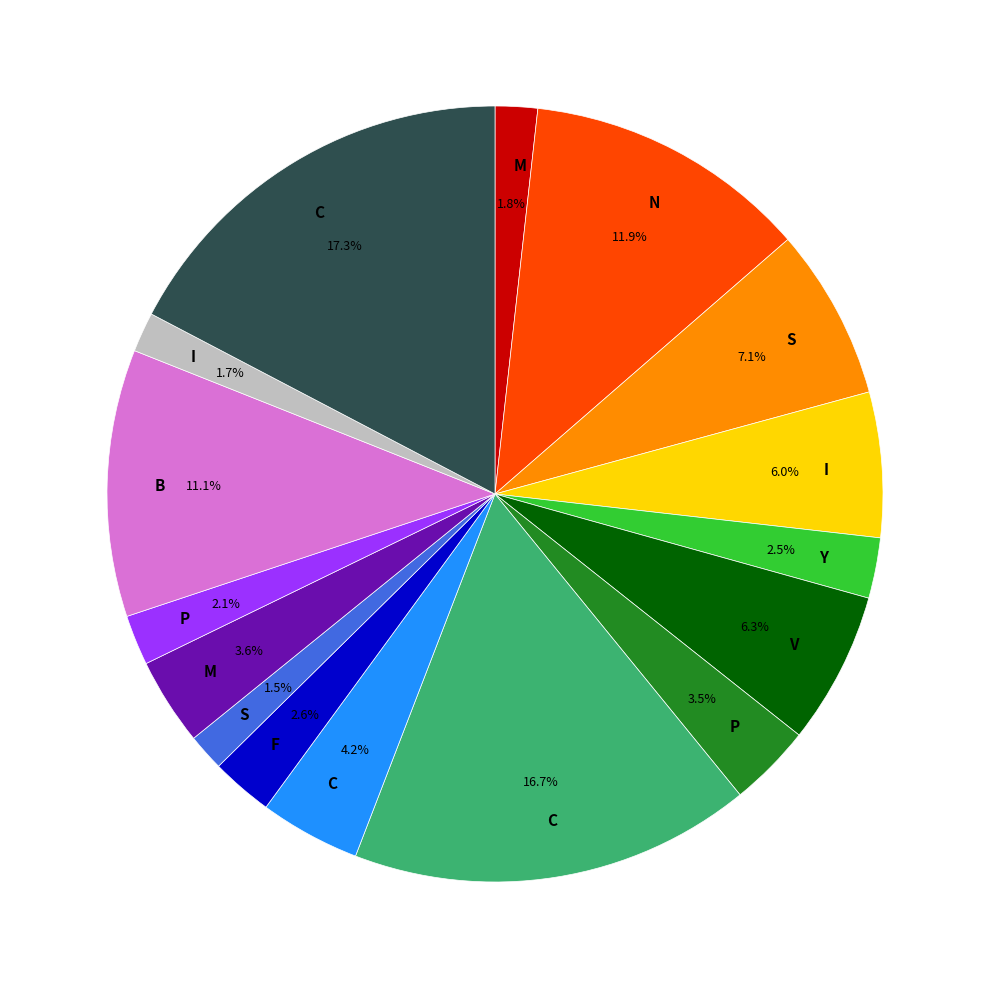

Is there any slice that represents more than half of the pie?

No